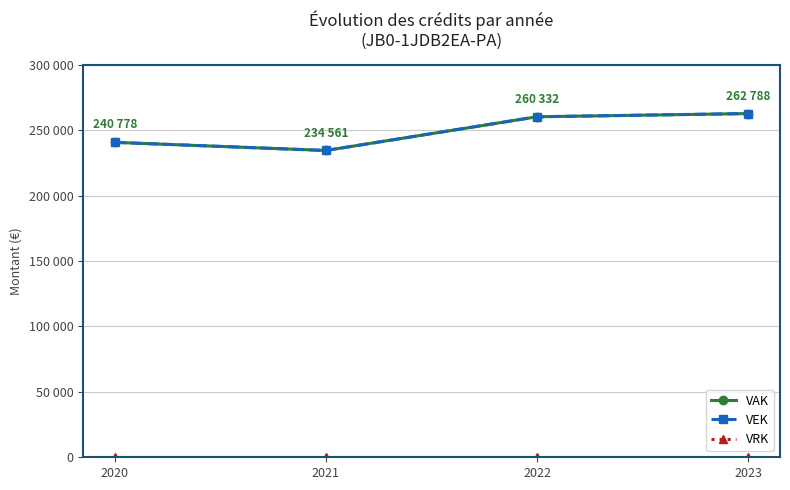

At which category does VAK reach its first local valley?

2021